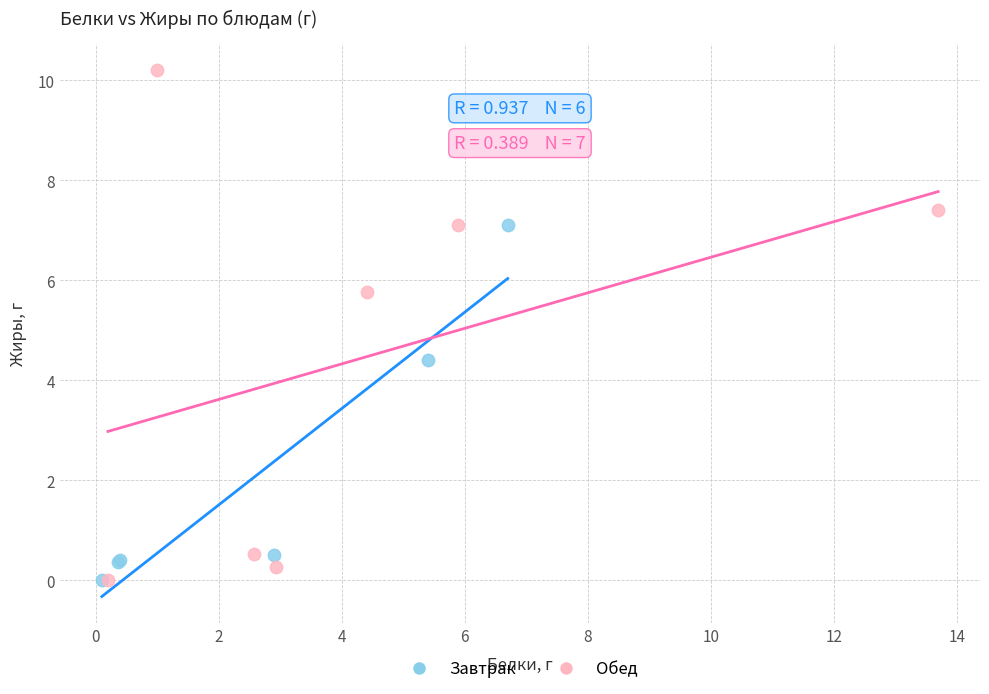

What are all the series names shown in the legend?

Завтрак, Обед